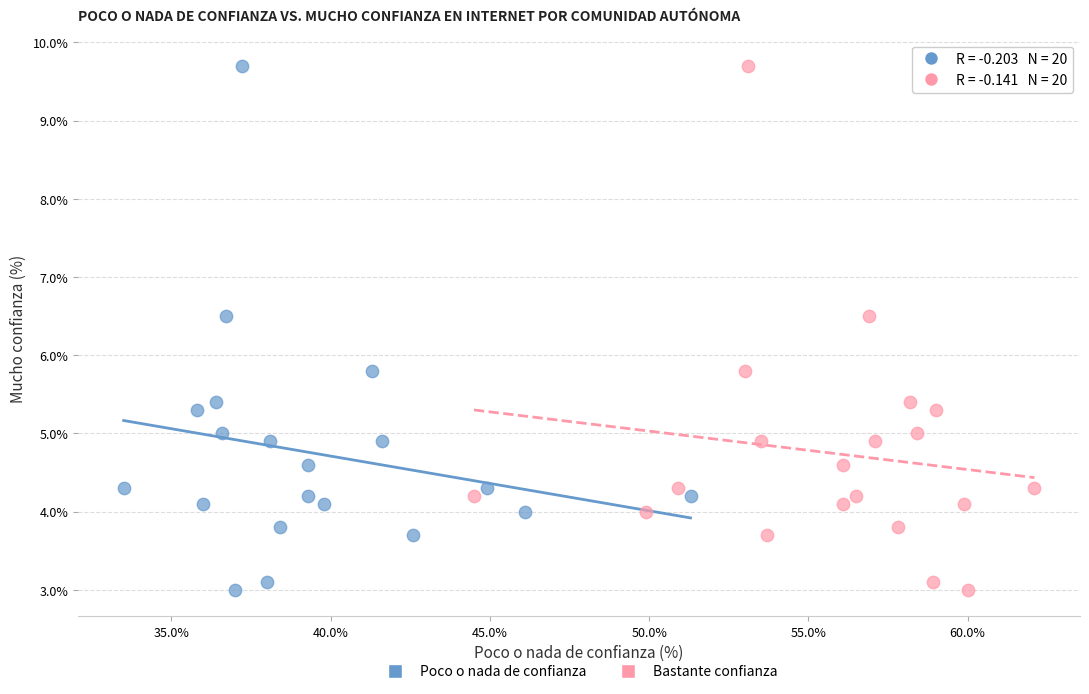

What are all the series names shown in the legend?

Poco o nada de confianza, Bastante confianza